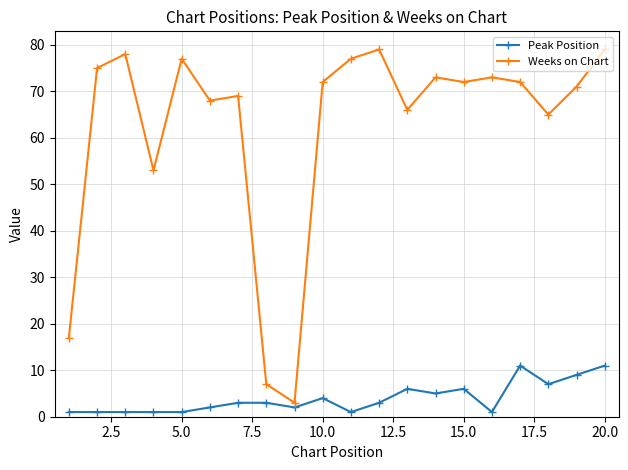

What is the highest value of the Weeks on Chart series?

79